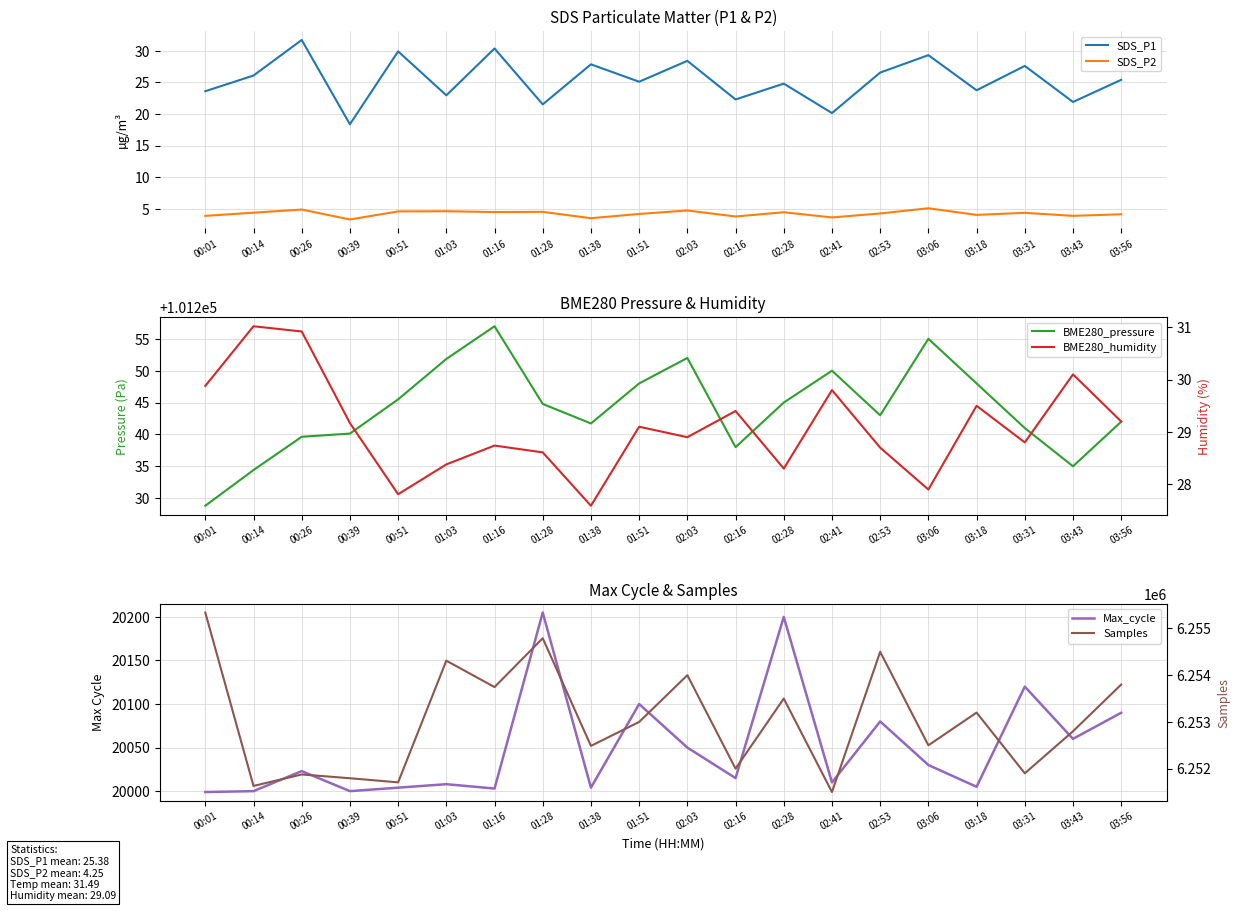

Rank the categories by SDS_P1 value from lowest to highest.

00:39, 02:41, 01:28, 03:43, 02:16, 01:03, 00:01, 03:18, 02:28, 01:51, 03:56, 00:14, 02:53, 03:31, 01:38, 02:03, 03:06, 00:51, 01:16, 00:26